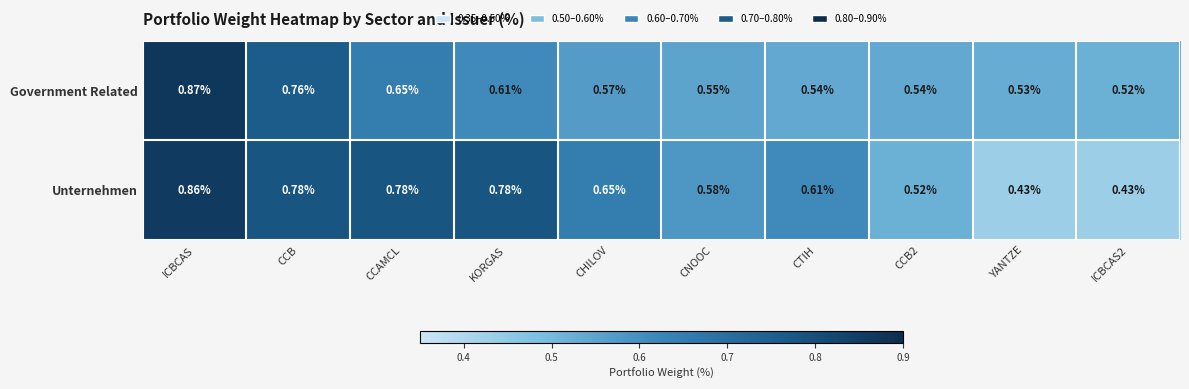

Rank the series by their maximum value, from lowest to highest.

Unternehmen, Government Related